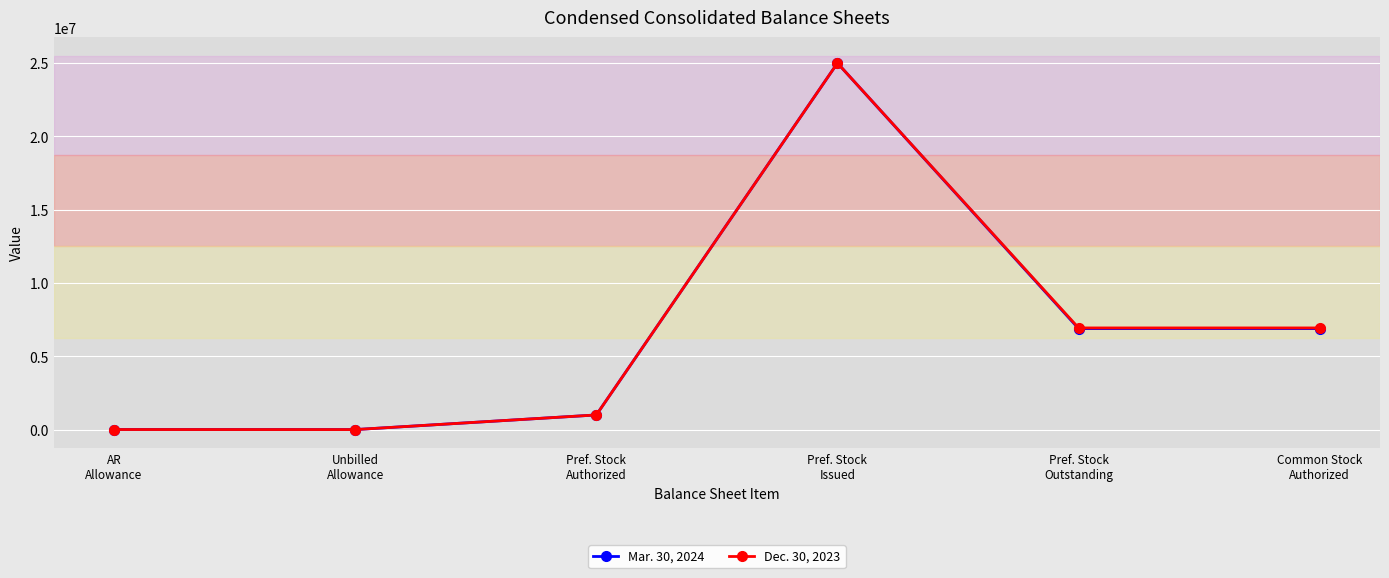

What is the difference between the maximum and minimum values in the Dec. 30, 2023 series?

24998371